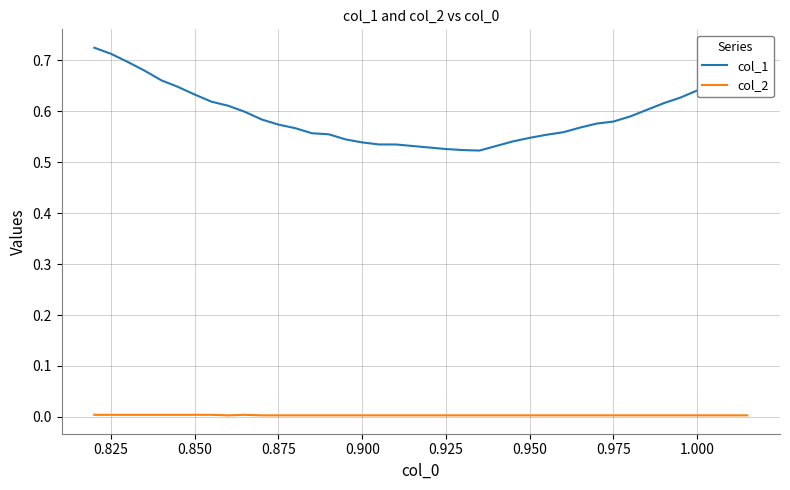

True or false: col_1 and col_2 cross at least once.

False